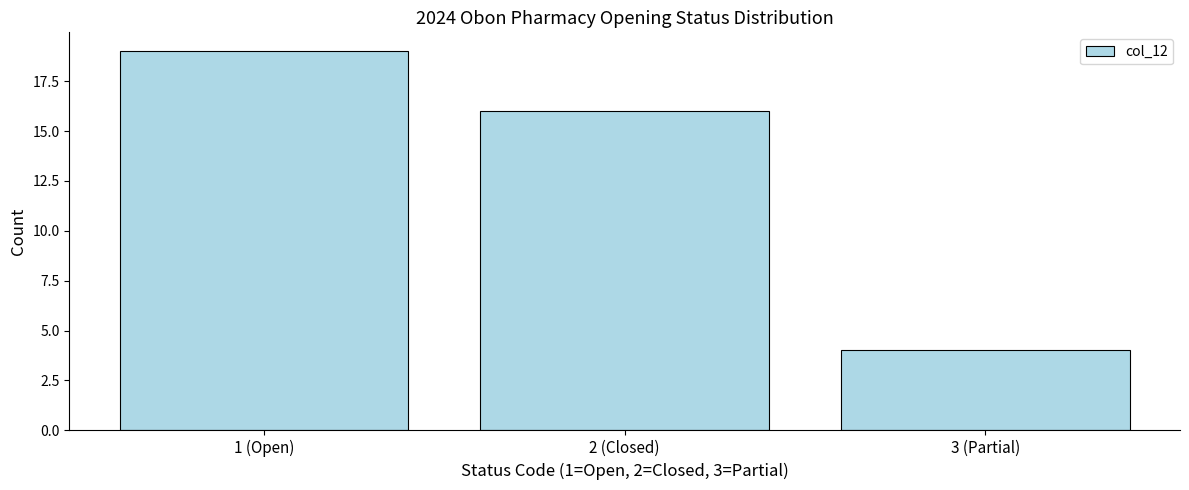

Reading right to left, transcribe all the data shown in this chart.

3 (Partial)=4	2 (Closed)=16	1 (Open)=19